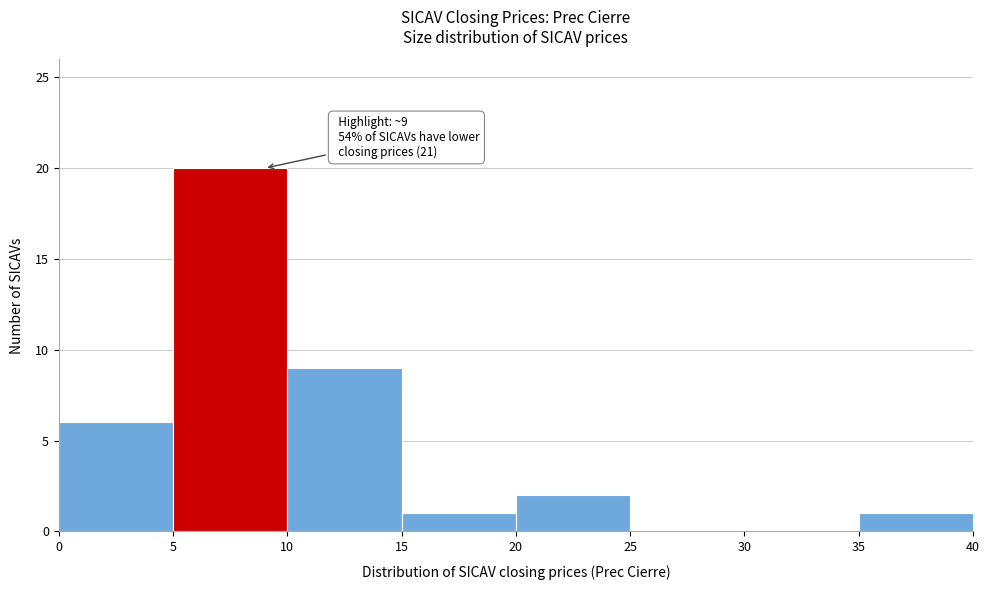

Which range on the x-axis has the tallest bar?

5 to 10